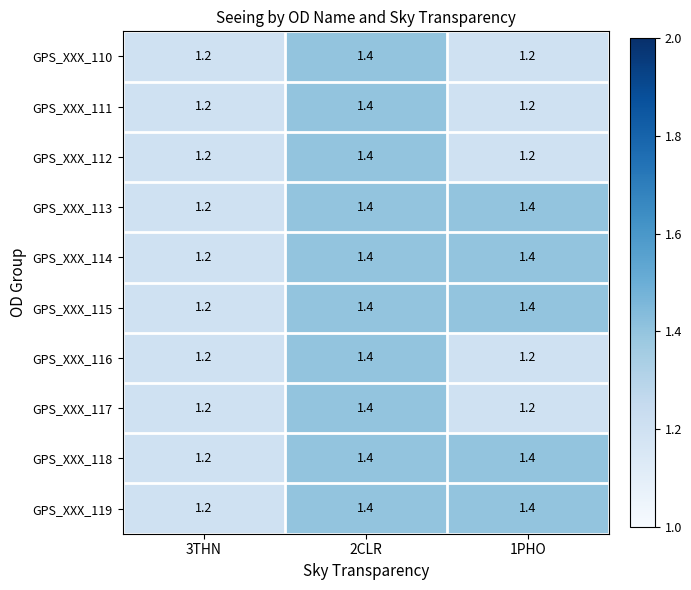

What is the smallest value displayed?

1.2